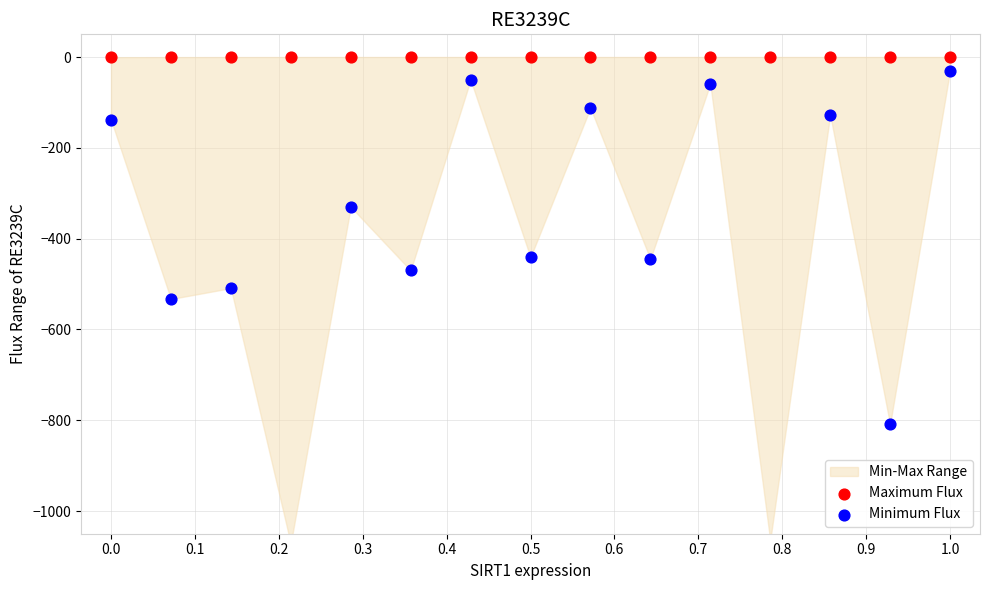

At how many categories does at least one series exceed -398?

15